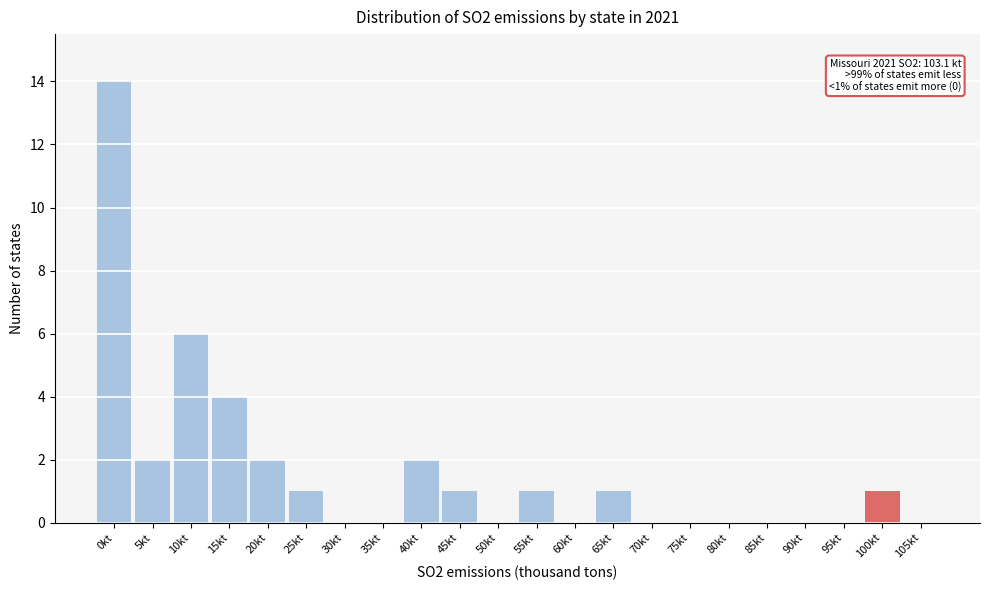

Reading left to right, extract all data points from this chart.

0kt=14	5kt=2	10kt=6	15kt=4	20kt=2	25kt=1	30kt=0	35kt=0	40kt=2	45kt=1	50kt=0	55kt=1	60kt=0	65kt=1	70kt=0	75kt=0	80kt=0	85kt=0	90kt=0	95kt=0	100kt=1	105kt=0